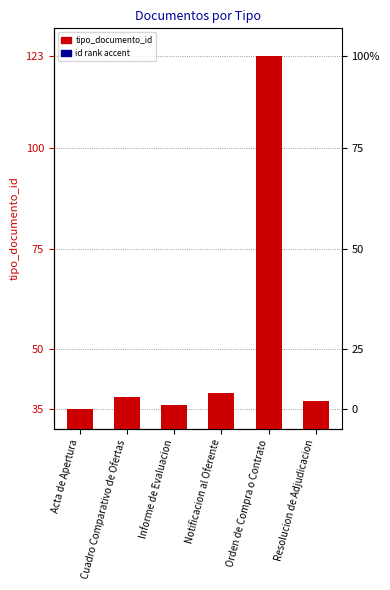

What are all the series names shown in the legend?

tipo_documento_id, id_rank_accent